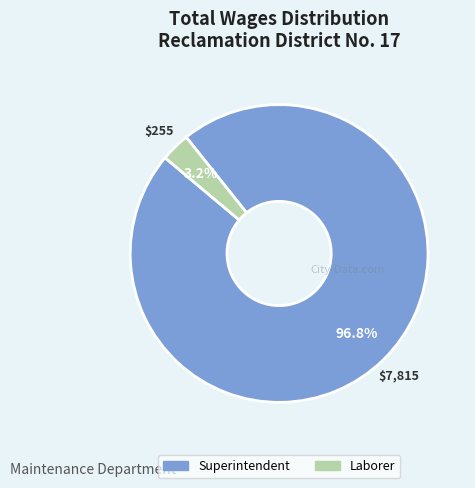

The Laborer slice represents 3% of the pie. True or false?

True